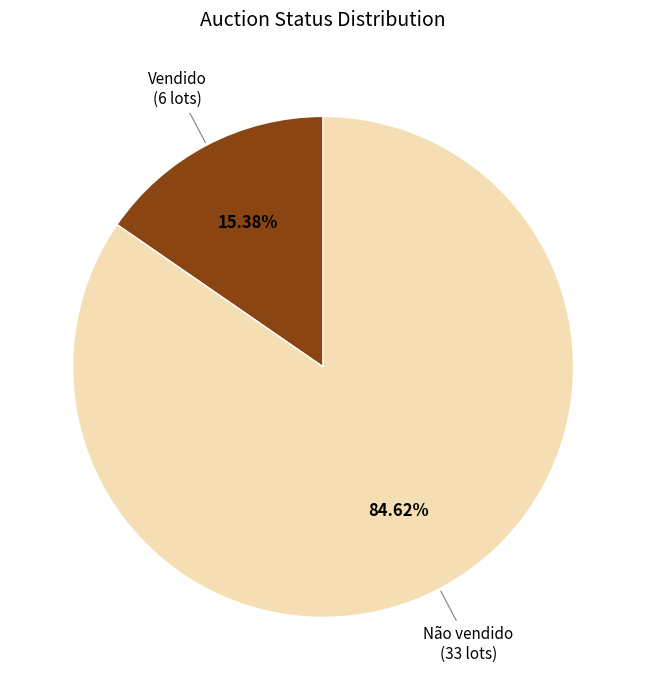

Which category accounts for the majority?

Não vendido